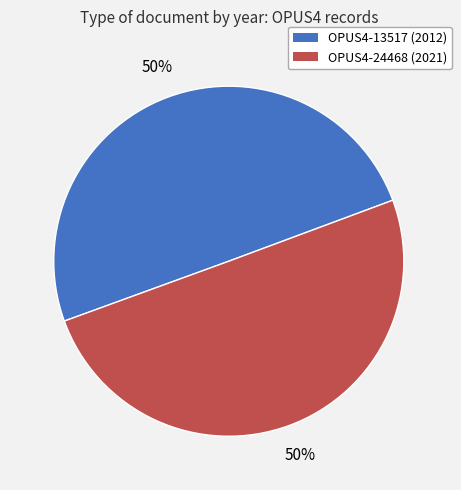

To the nearest percent, what percentage of the pie is OPUS4-13517?

50%